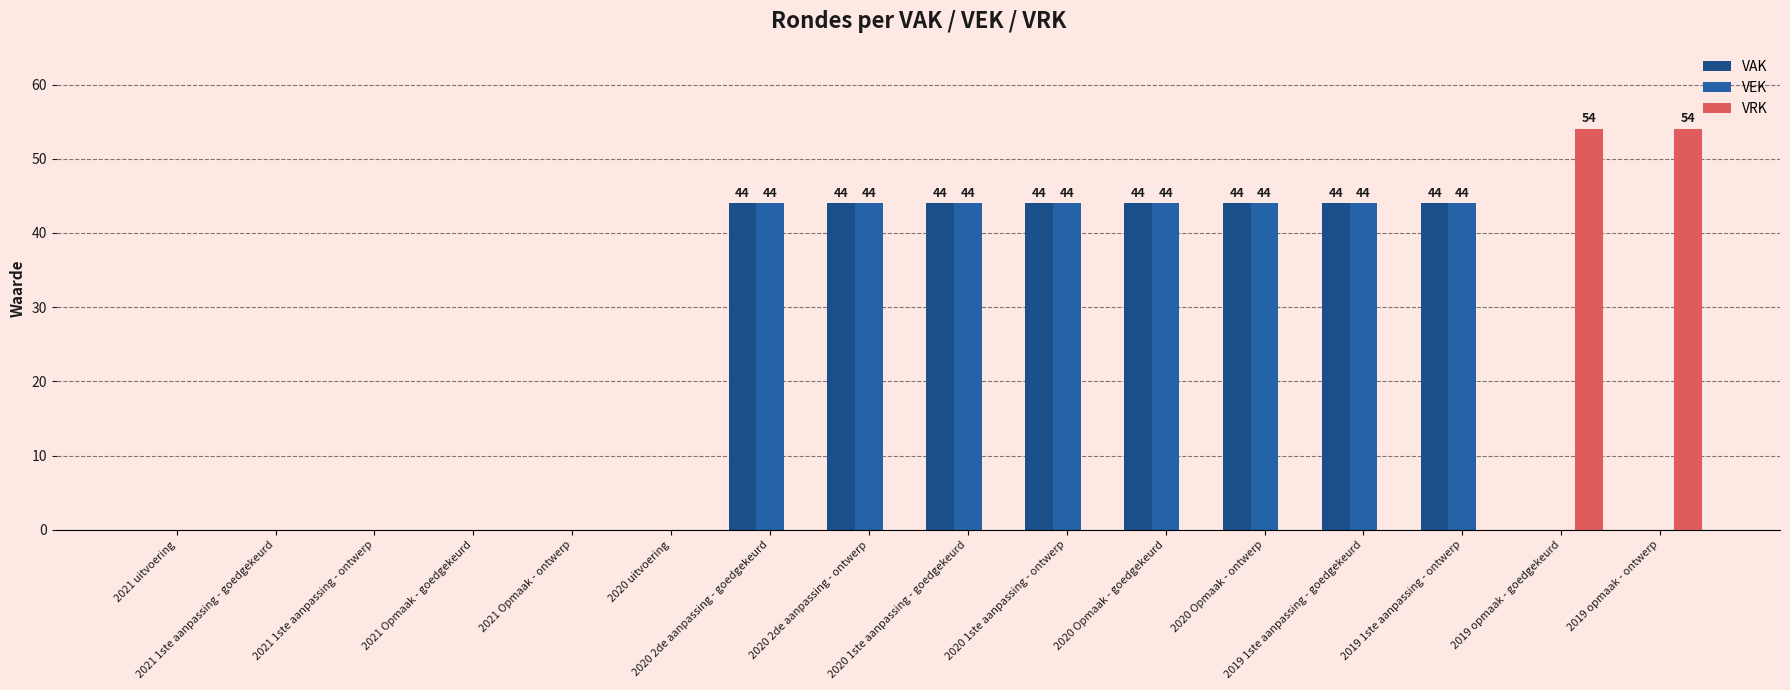

Are the bars horizontal?

No